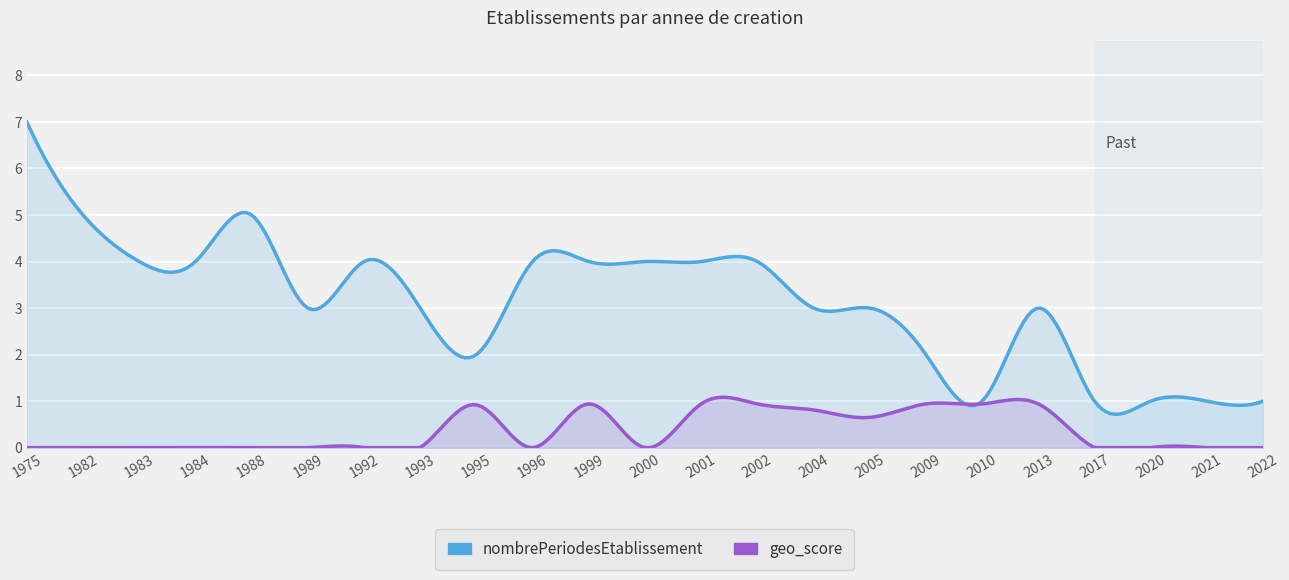

At 1975, list the series in order from largest to smallest.

nombrePeriodesEtablissement, geo_score